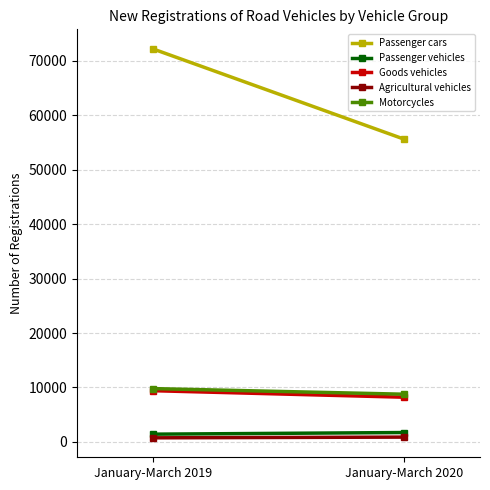

What is the difference between the maximum and minimum values in the Agricultural vehicles series?

133